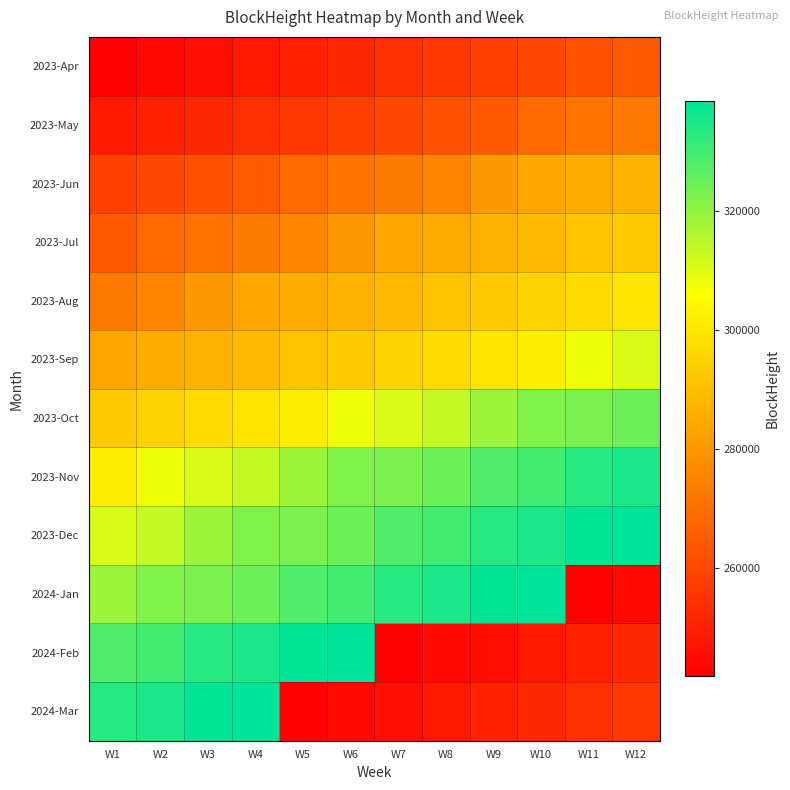

Count the number of categories in the chart.

12